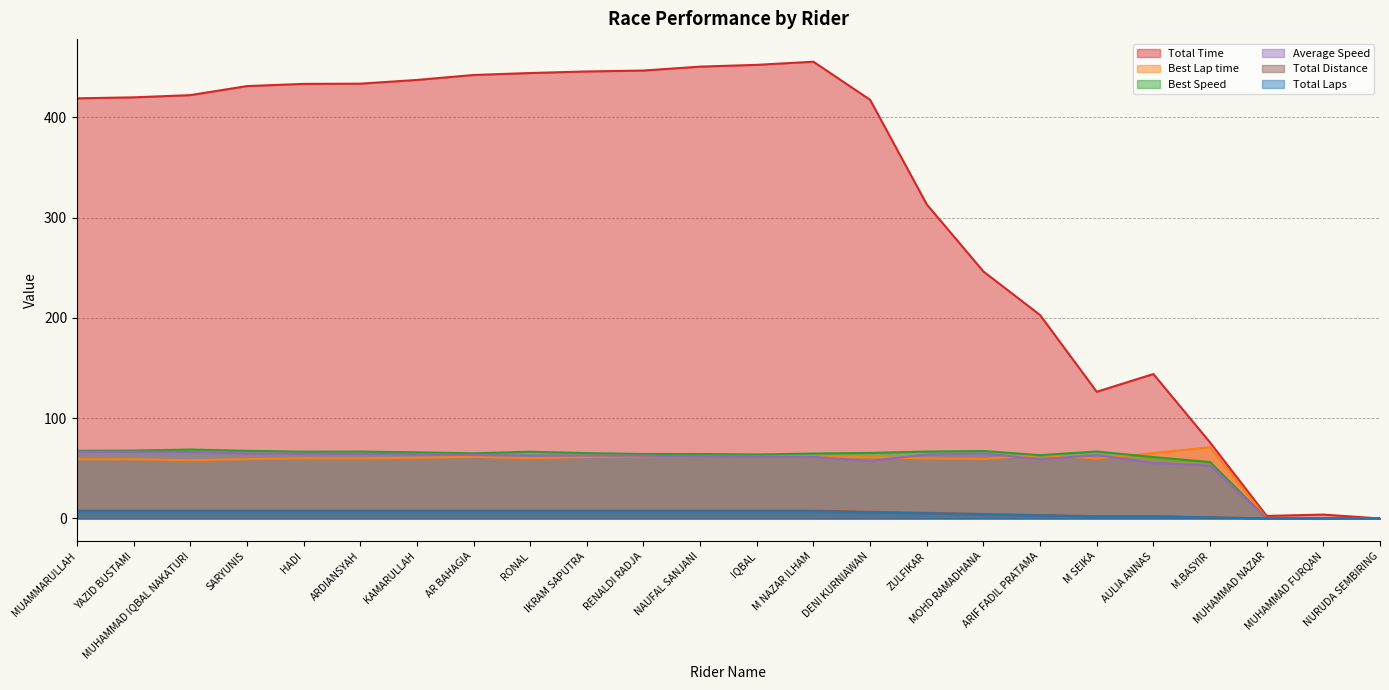

How many positive values does the Average Speed series have?

21